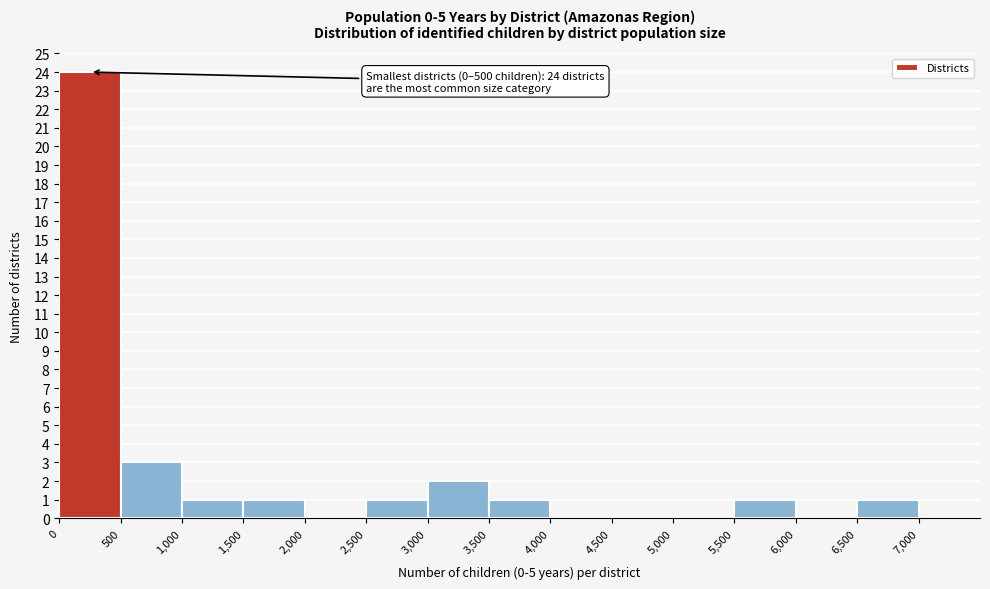

Over which range of the x-axis is the bar tallest?

0 to 500